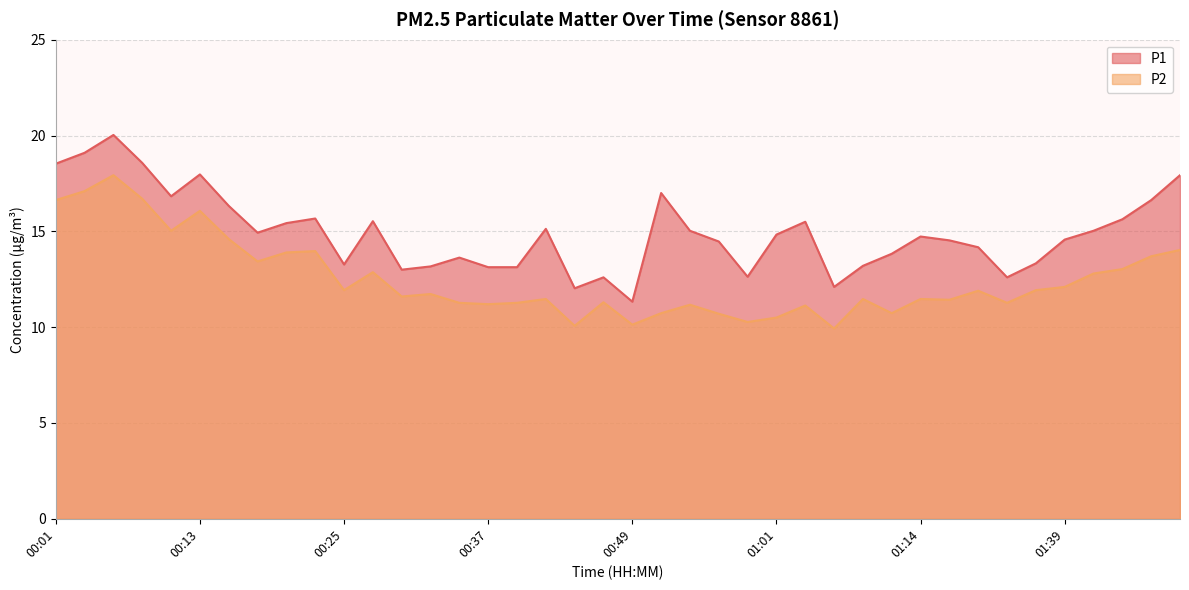

How many lines are shown in the chart?

2